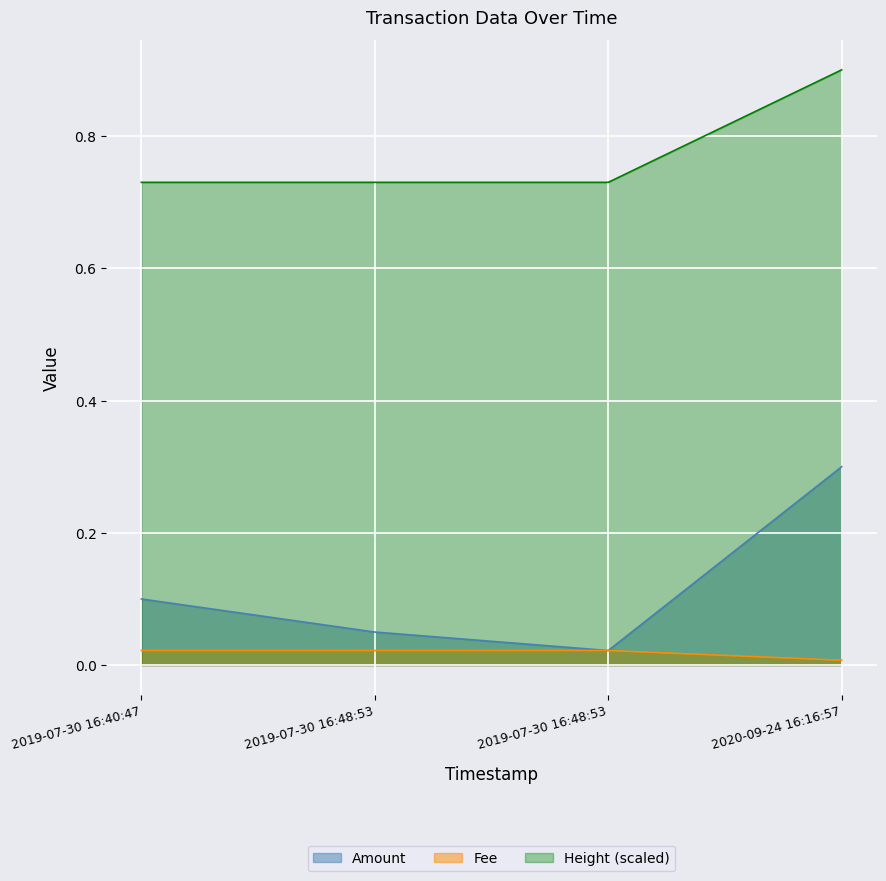

True or false: Fee and Height cross at least once.

False